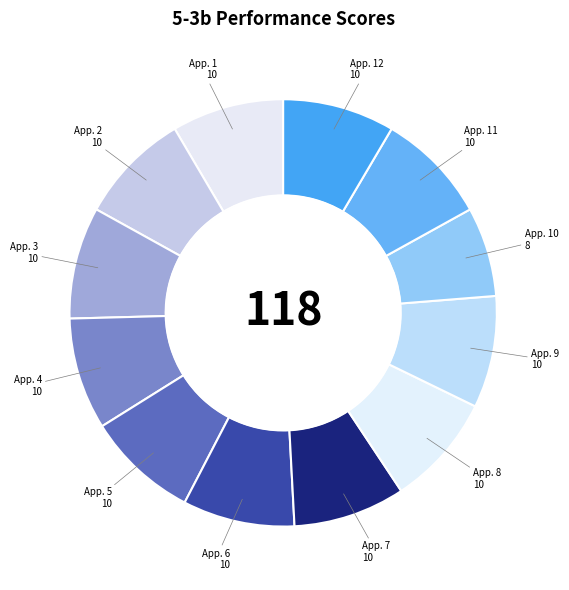

Is there a majority slice in this chart?

No